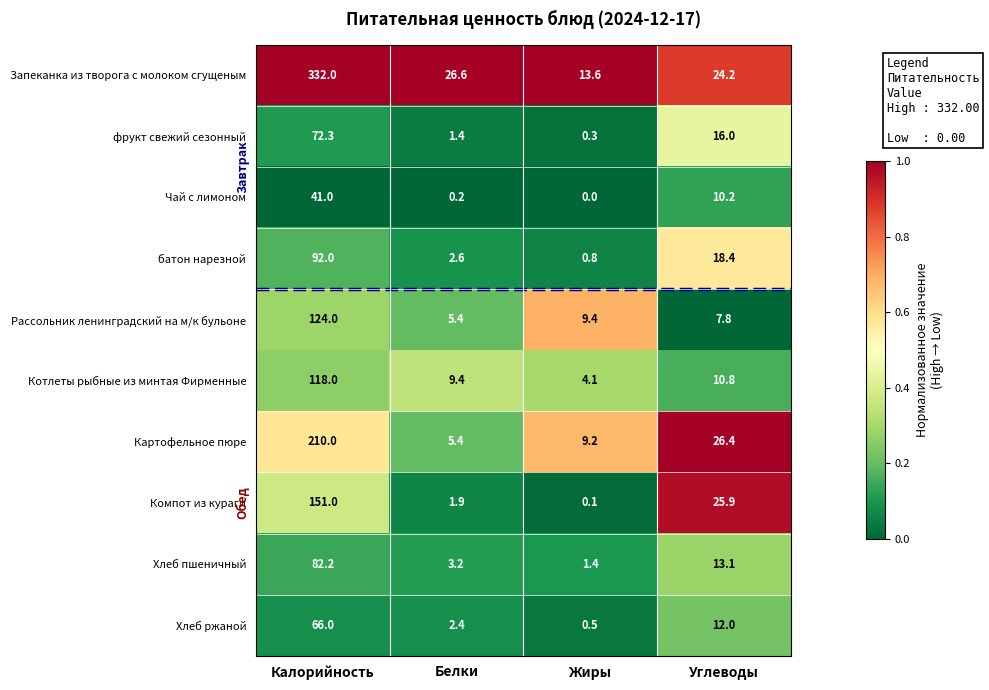

Rank the series by their maximum value, from highest to lowest.

Запеканка из творога с молоком сгущеным, Картофельное пюре, Компот из кураги, Рассольник ленинградский на м/к бульоне, Котлеты рыбные из минтая Фирменные, батон нарезной, Хлеб пшеничный, фрукт свежий сезонный, Хлеб ржаной, Чай с лимоном